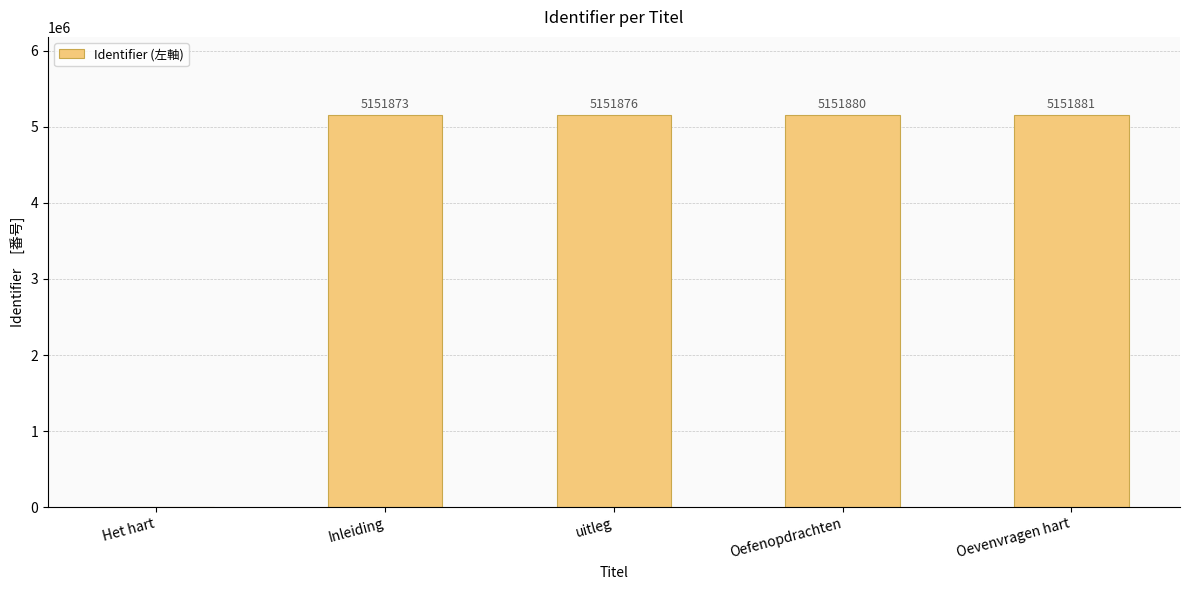

Is it true that the value at Inleiding is 5151873?

True